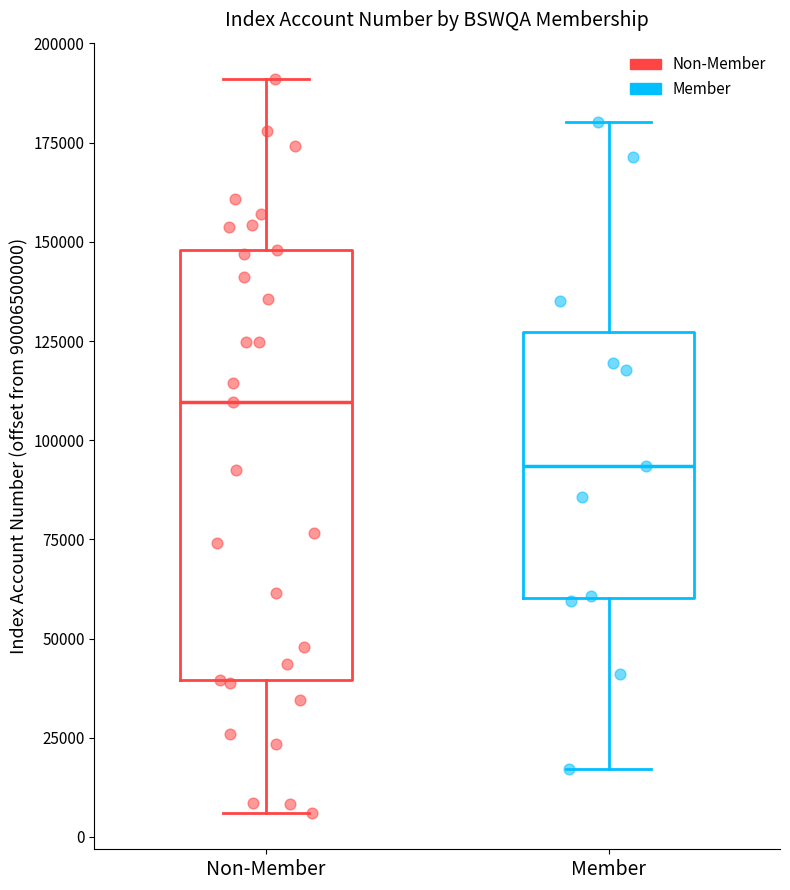

Which box is the tallest, from its lower edge to its upper edge?

Non-Member